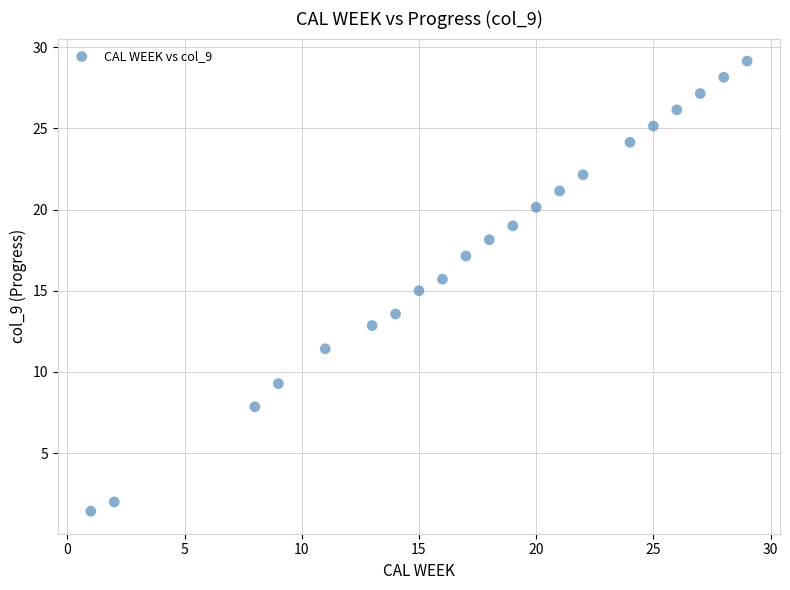

List the coordinates of all points as (Y, X) pairs, reading left to right.

(1.4, 1.0)  (2.0, 2.0)  (7.9, 8.0)  (9.3, 9.0)  (11.4, 11.0)  (12.9, 13.0)  (13.6, 14.0)  (15.0, 15.0)  (15.7, 16.0)  (17.1, 17.0)  (18.1, 18.0)  (19.0, 19.0)  (20.1, 20.0)  (21.1, 21.0)  (22.1, 22.0)  (24.1, 24.0)  (25.1, 25.0)  (26.1, 26.0)  (27.1, 27.0)  (28.1, 28.0)  (29.1, 29.0)